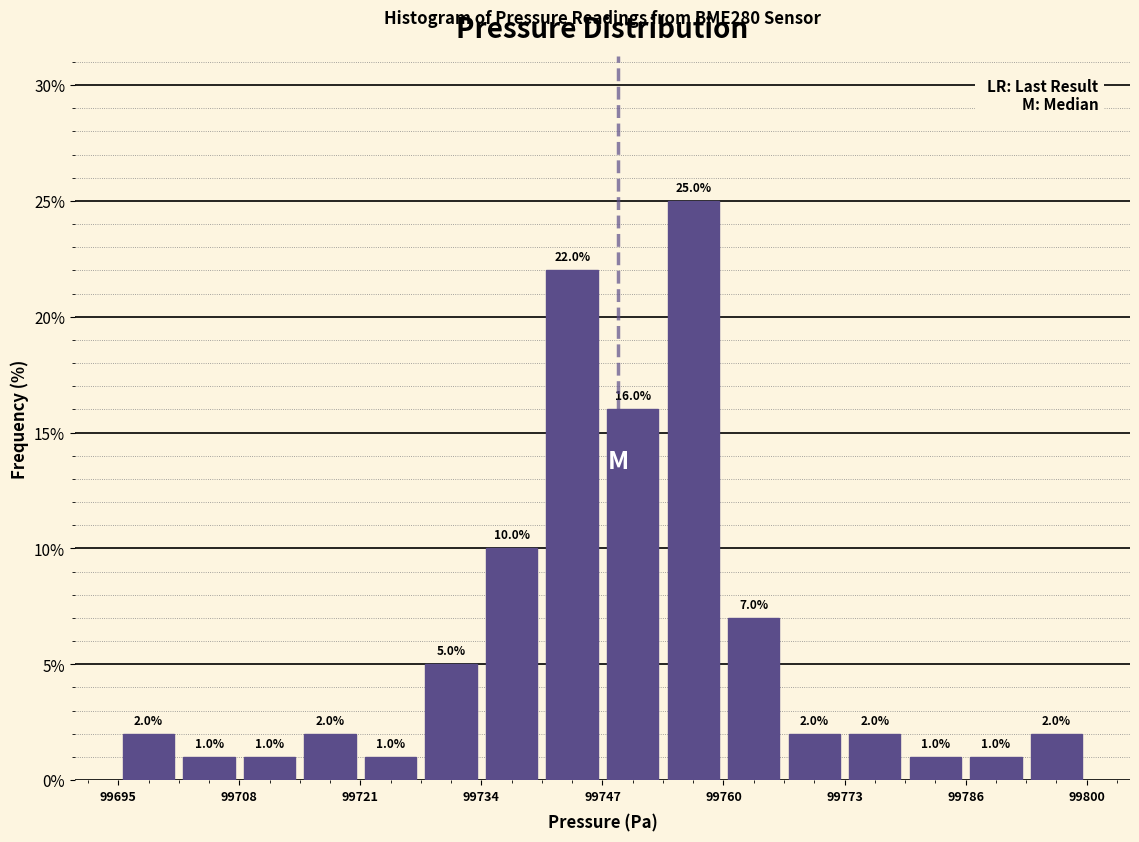

Read against the x-axis, roughly where is the centre of the tallest bar?

99758